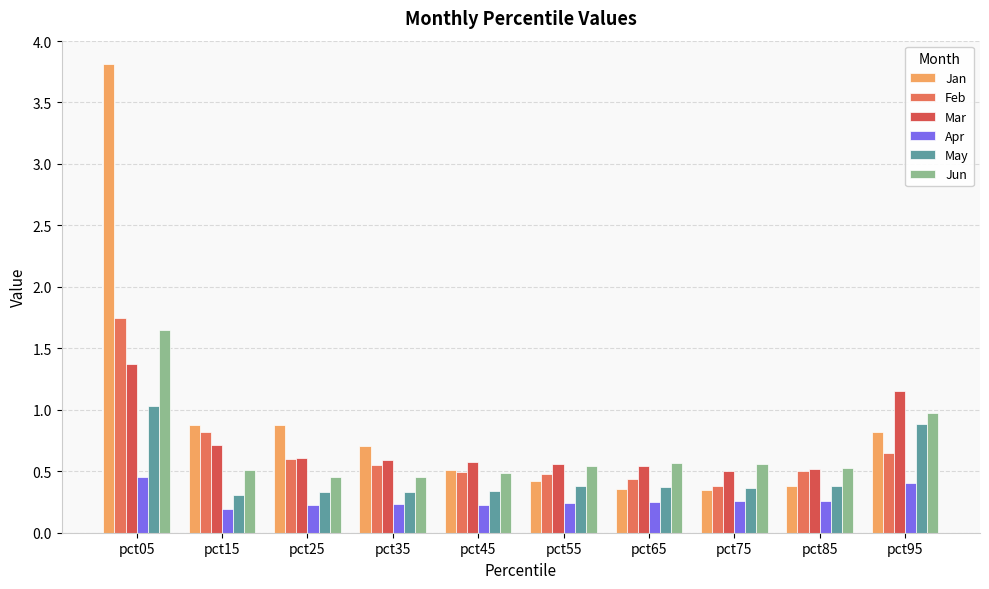

What is the approximate value of Mar at pct75?

0.5